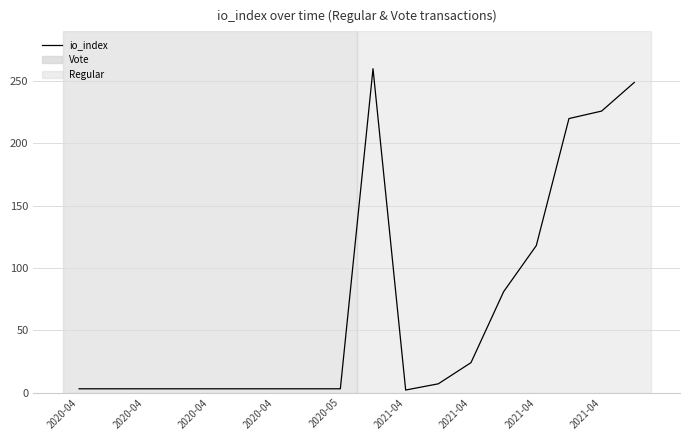

What is the difference between the maximum and minimum values?

258